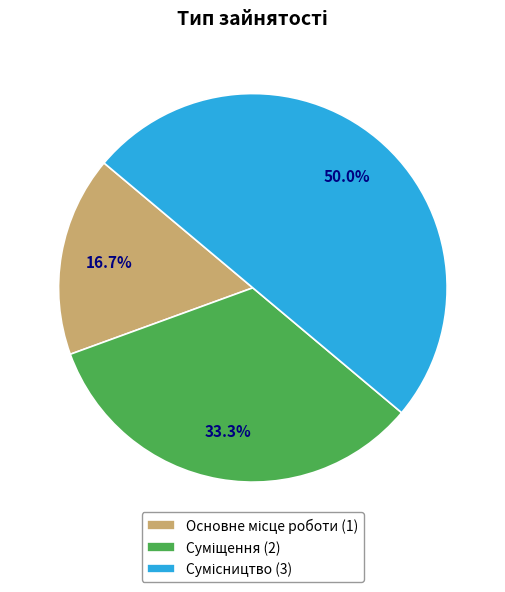

How many segments does this pie chart have?

3